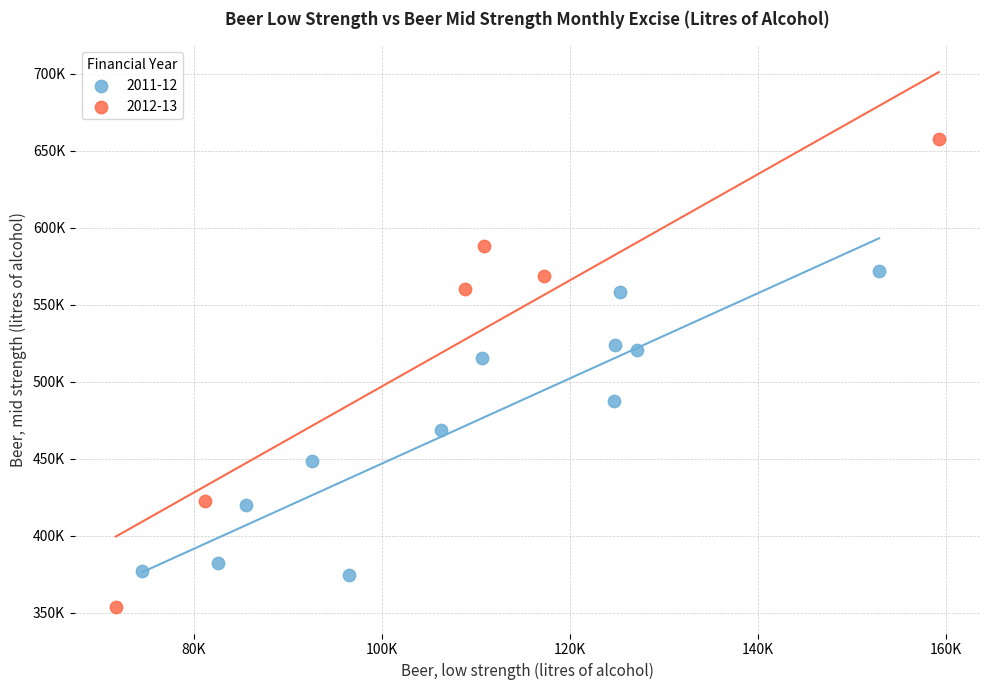

What are all the series names shown in the legend?

2011-12, 2012-13